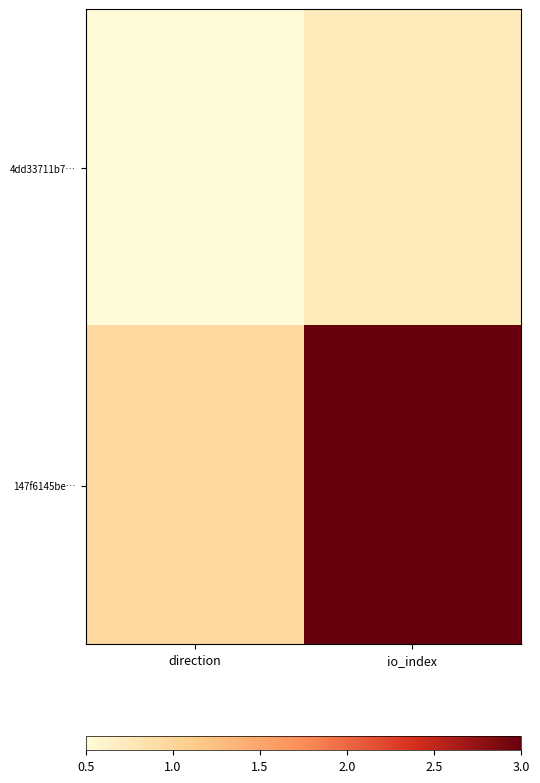

Reading left to right, extract all data points from this chart.

4dd33711b7…: direction=0.5	io_index=0.7
147f6145be…: direction=1.0	io_index=3.0